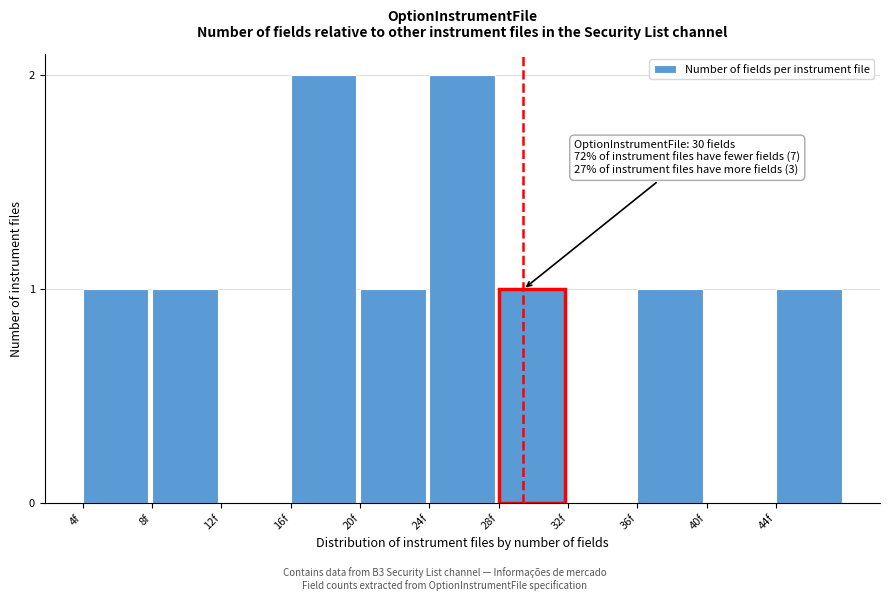

Reading right to left, transcribe all the data shown in this chart.

44f=1	40f=0	36f=1	32f=0	28f=1	24f=2	20f=1	16f=2	12f=0	8f=1	4f=1